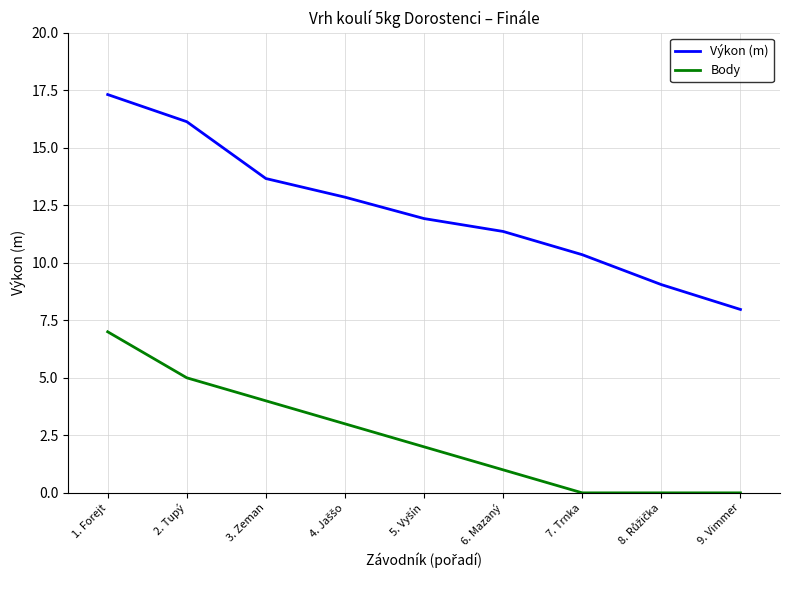

The Body series shows 2.0 at 2. Tupý. True or false?

False